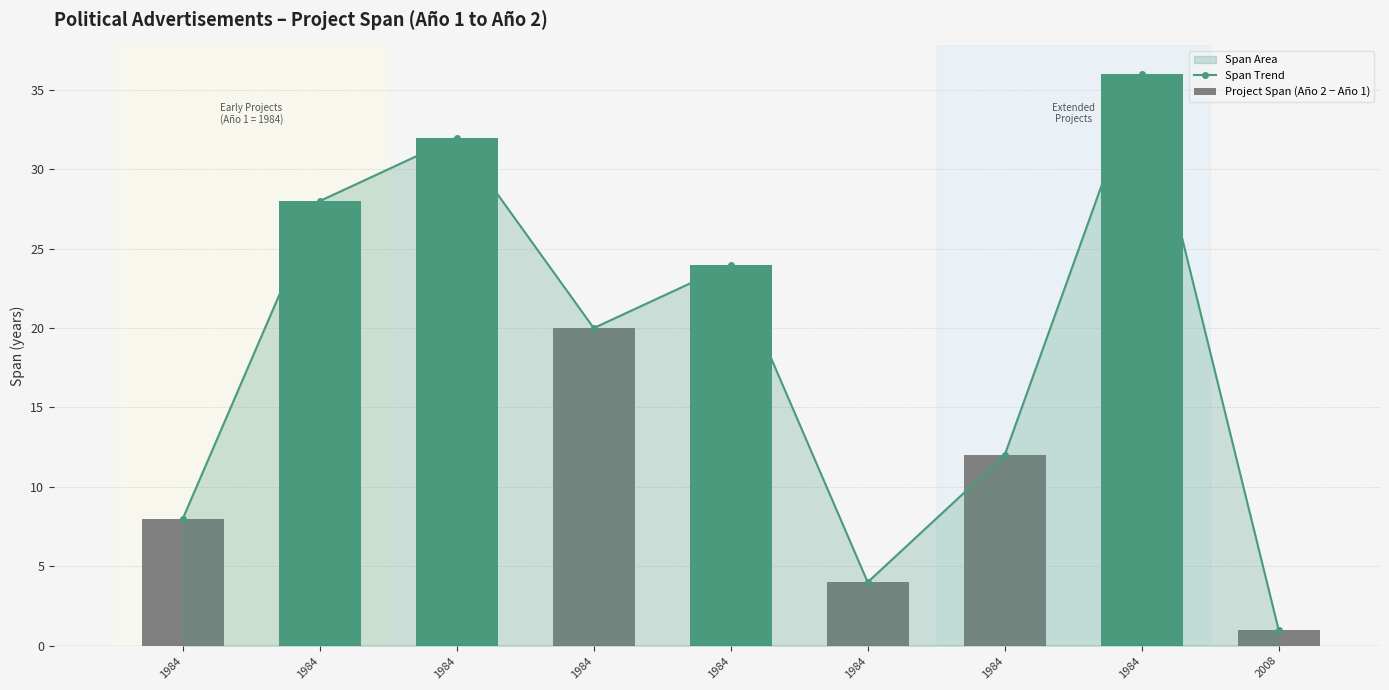

Which category has the lowest value across all series?

2008